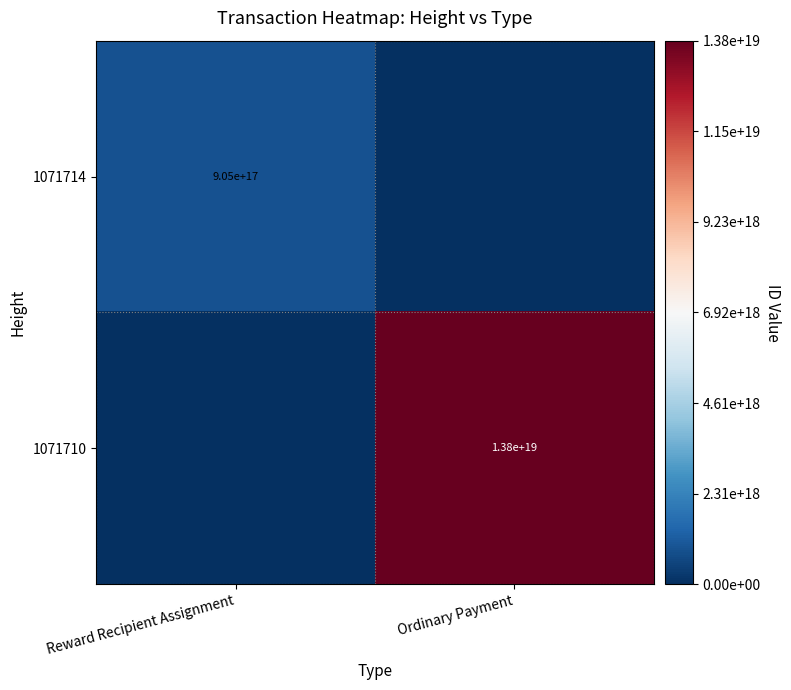

Which has a higher value, Ordinary Payment or Reward Recipient Assignment?

Reward Recipient Assignment